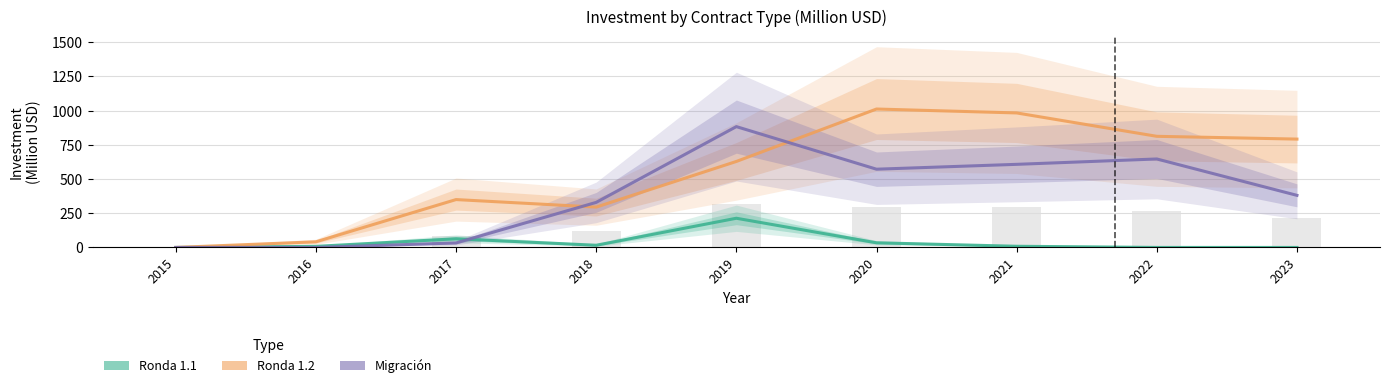

Between 2021 and 2022, which series saw the biggest shift?

Ronda 1.2